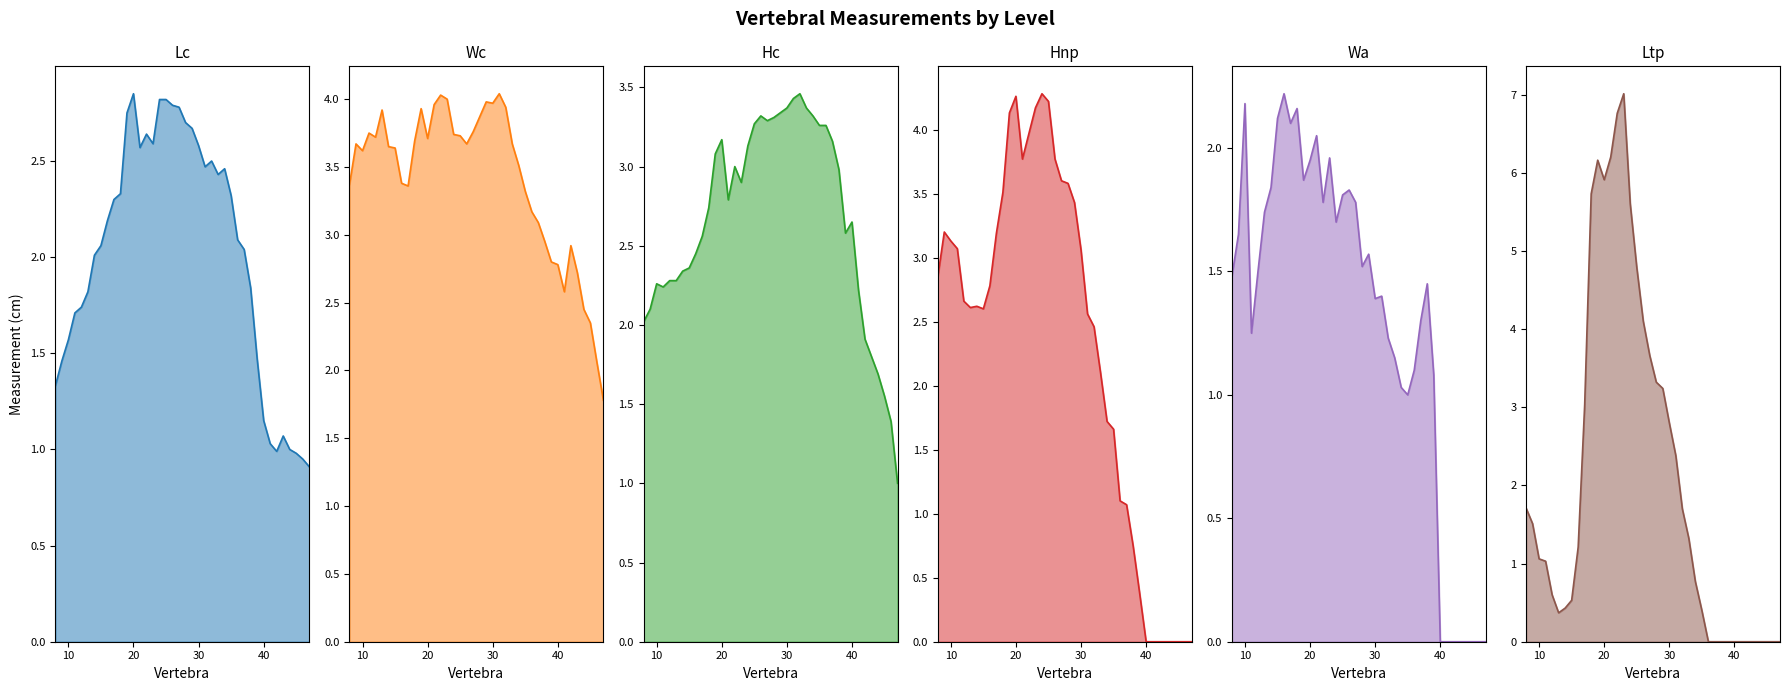

How many intersections are there between Wc and Hc?

2